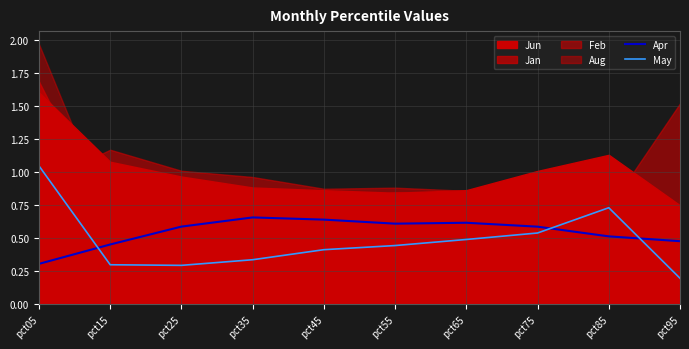

What is the sum of the Apr values at pct85 and pct25?

1.1